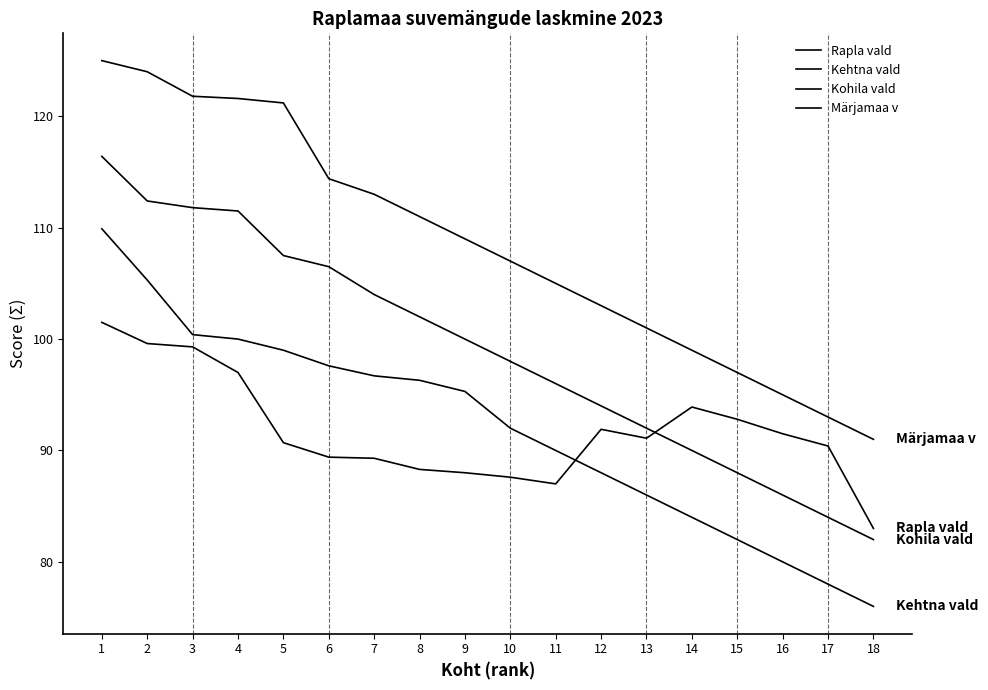

Which has a higher value, 2 or 7?

2